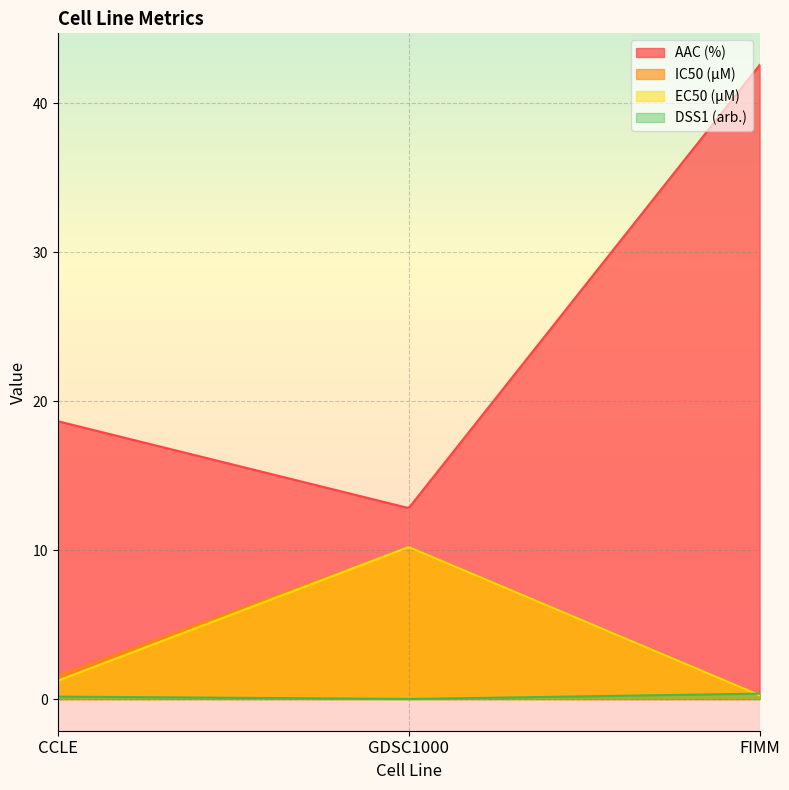

At which label does IC50 (µM) first exceed 1?

CCLE